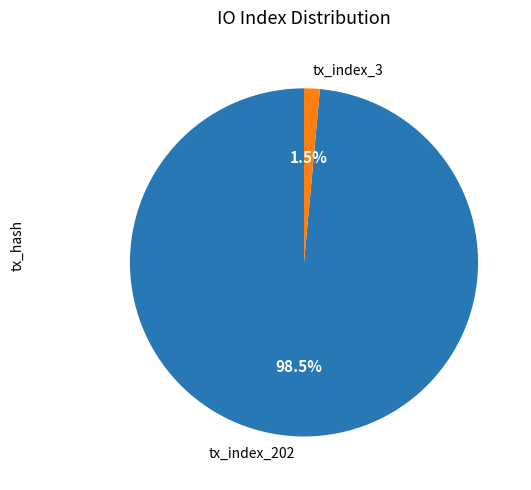

Which category accounts for the majority?

tx_index_202